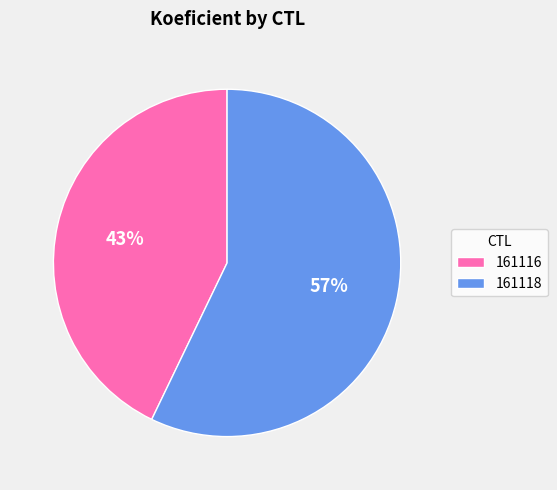

To the nearest percent, what portion does 161118 represent?

57%